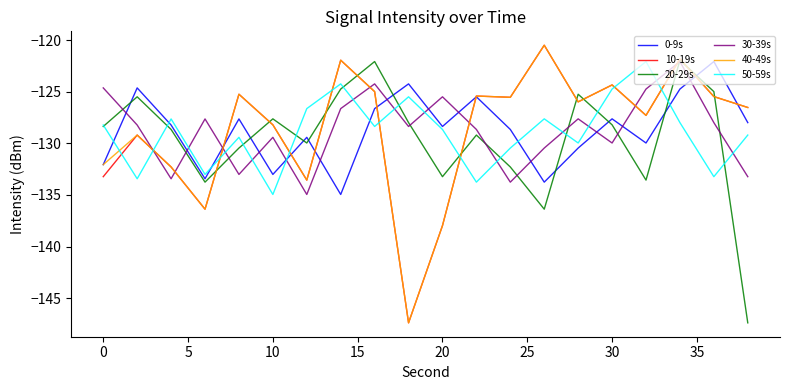

True or false: 40-49s and 50-59s cross at least once.

True